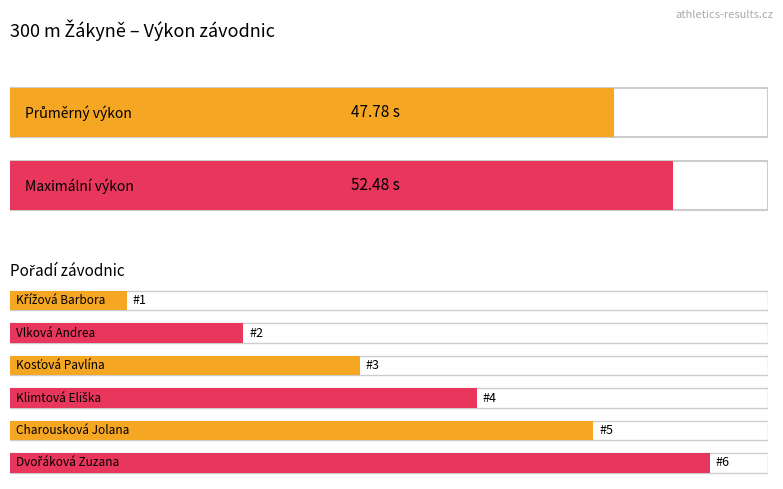

What are all the series names shown in the legend?

Výkon, Pořadí